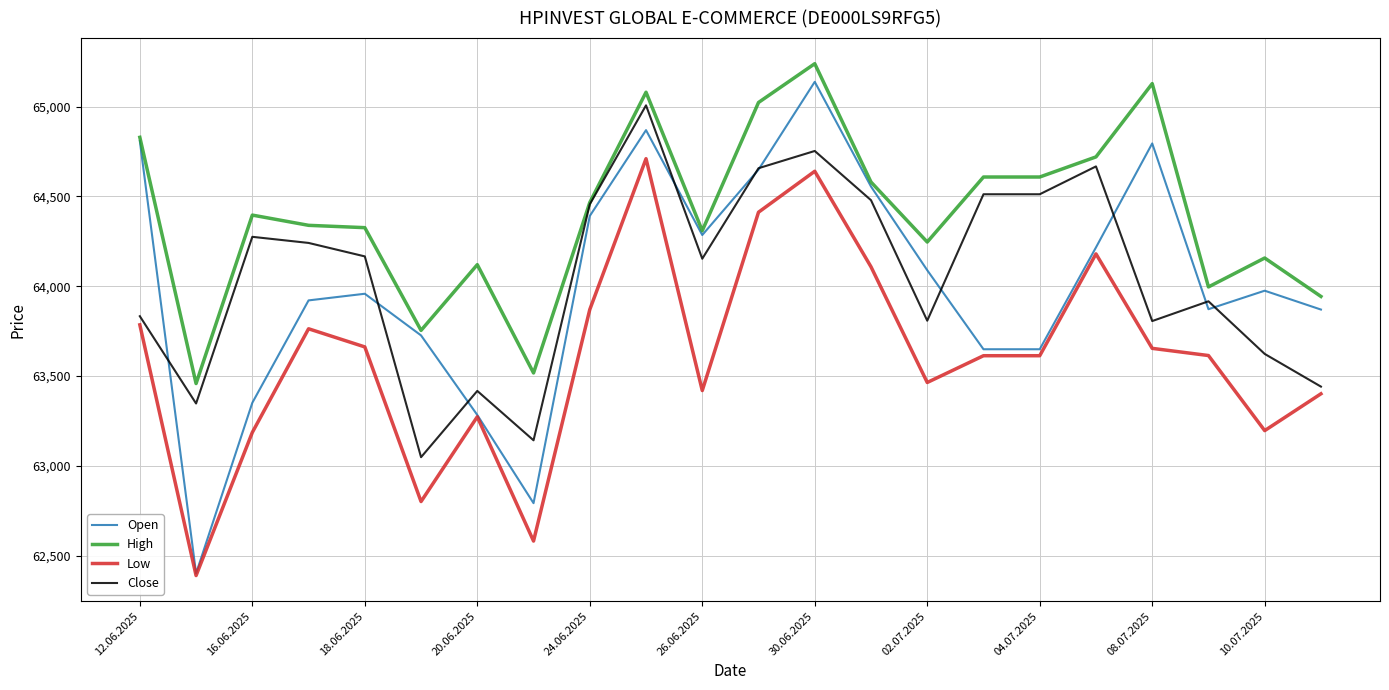

True or false: High and Low intersect in this chart.

False